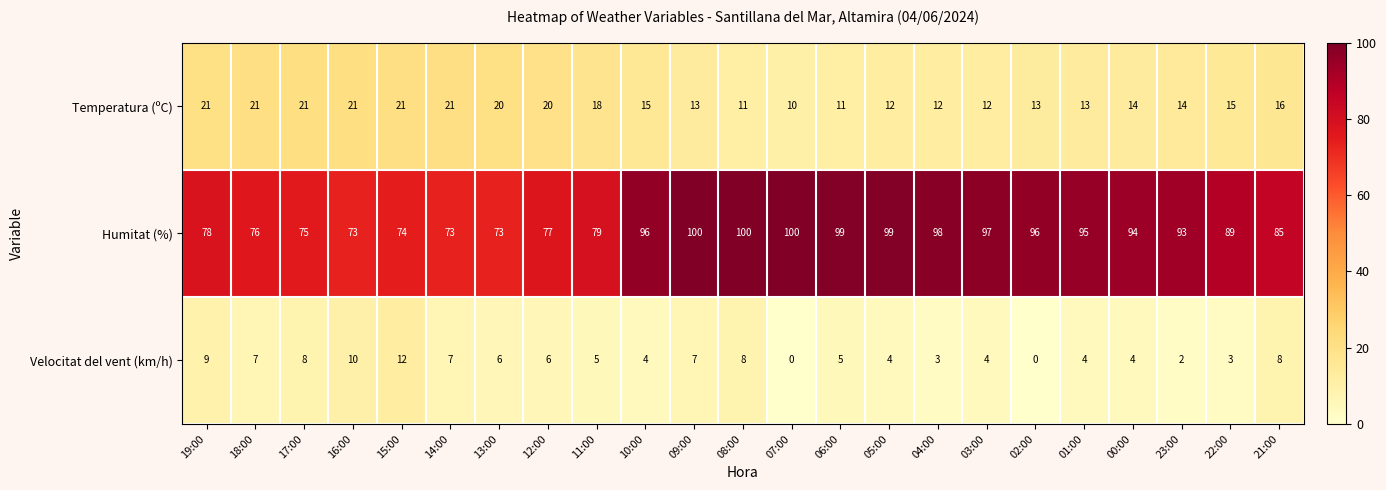

Rank the series by their maximum value, from lowest to highest.

Velocitat del vent (km/h), Temperatura (ºC), Humitat (%)